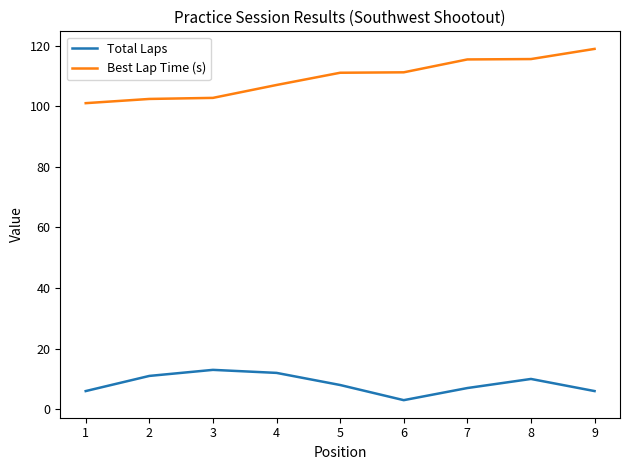

Count the Total Laps values in the range 6 to 11.

6